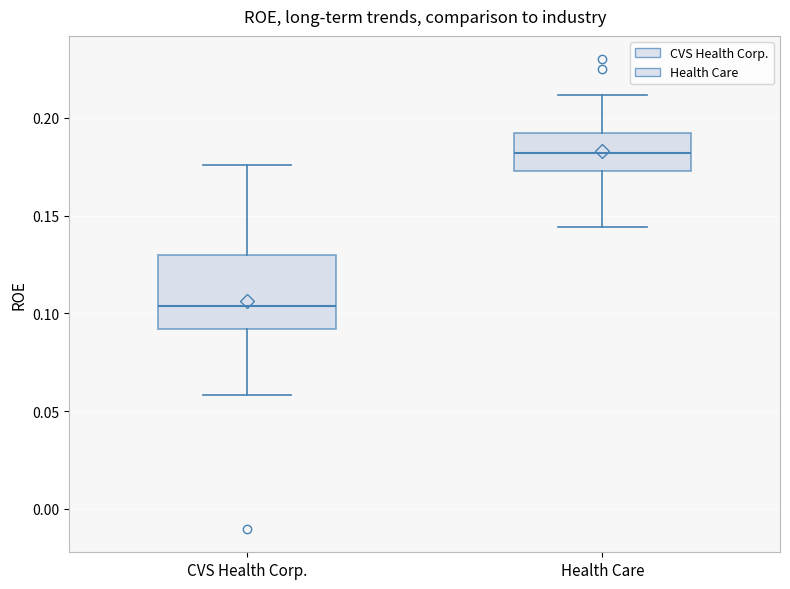

Where does the median line of the box for Health Care sit on the y-axis? The values are not printed on the chart, so give them approximately, as read against the axis.

0.180